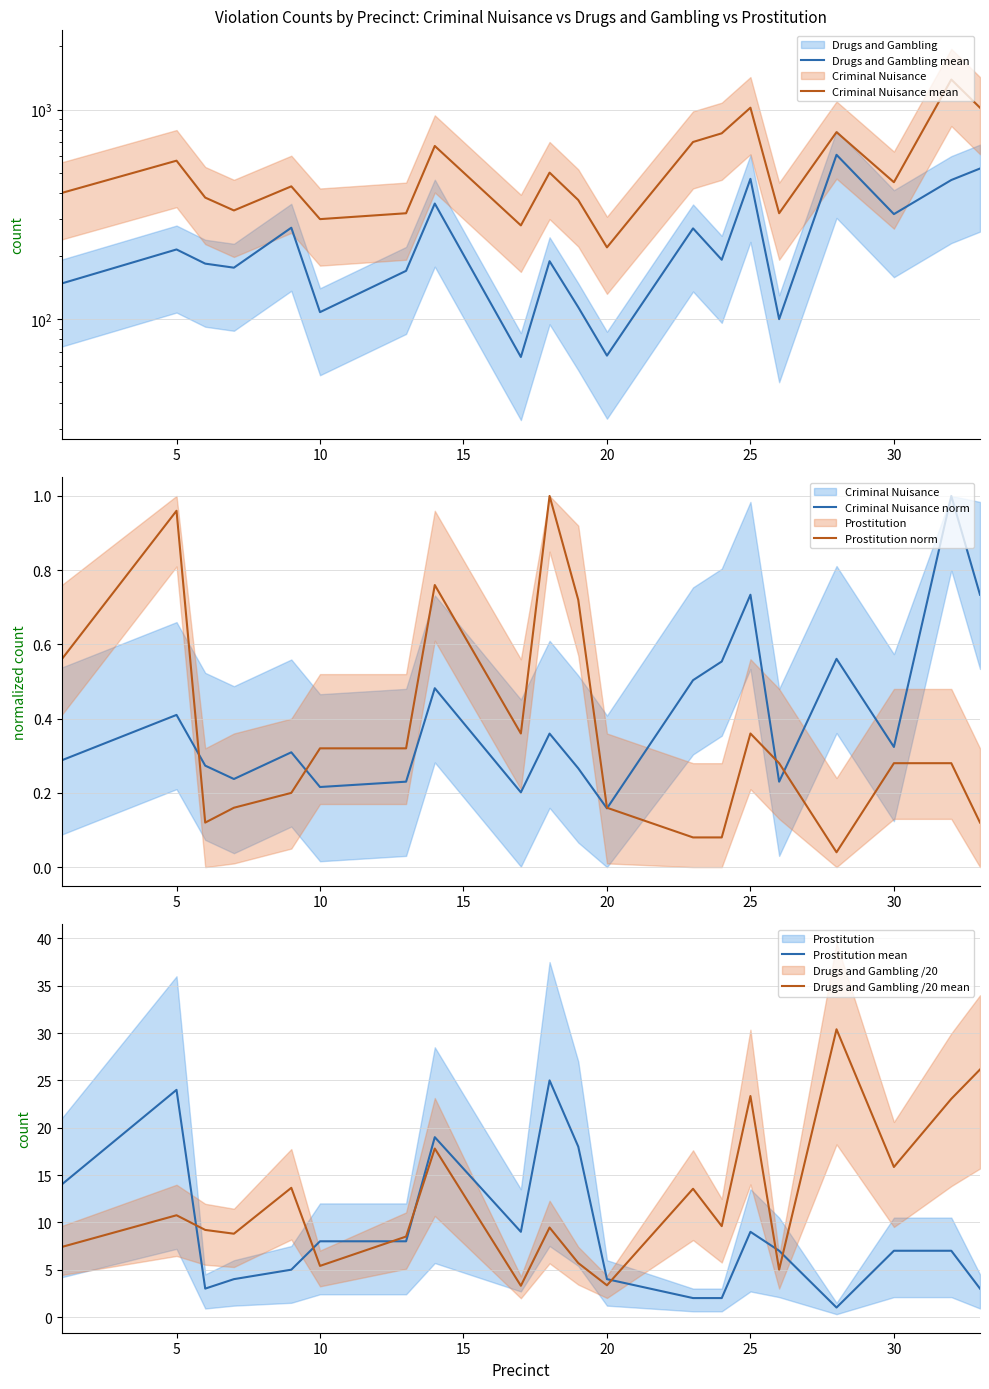

Where does the Criminal Nuisance mean series first go above 450?

5